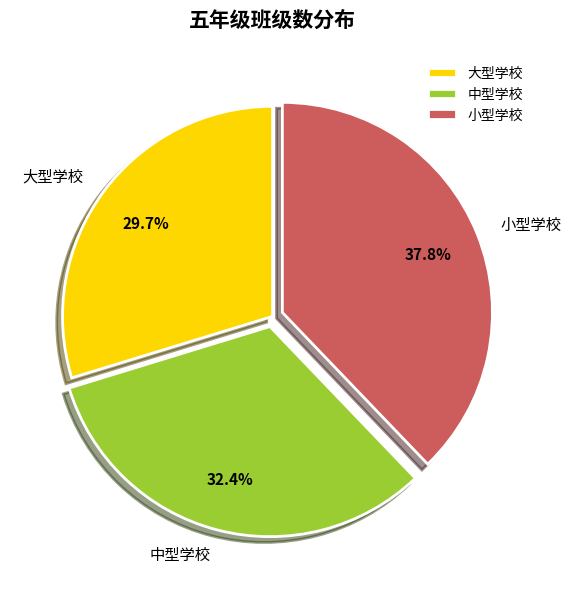

Rank the categories by value from lowest to highest.

大型学校, 中型学校, 小型学校